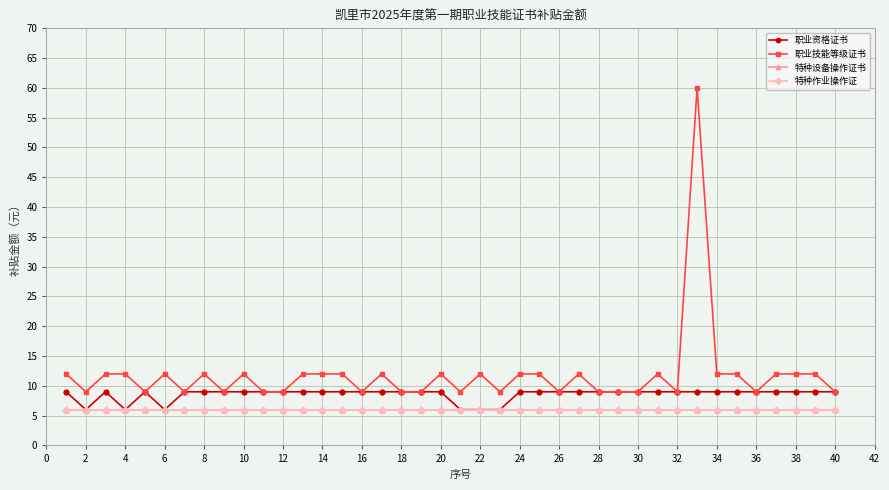

How many series are shown in this chart?

4